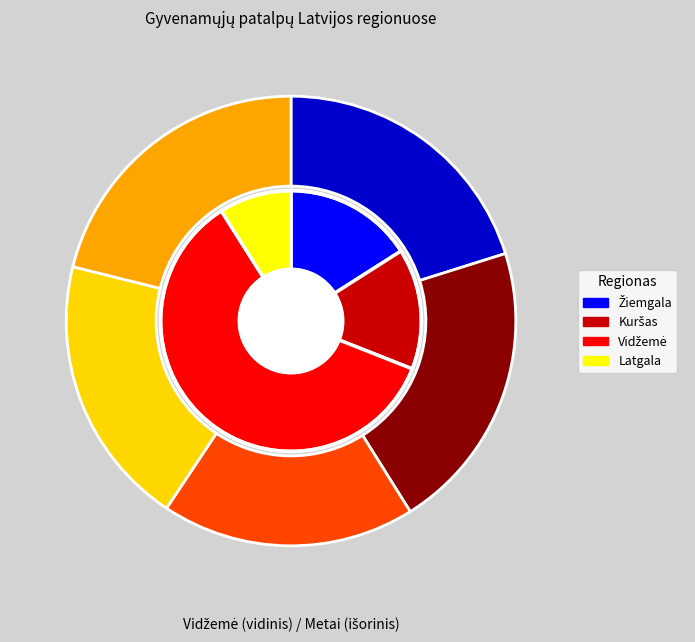

What percentage is NOT represented by 2015?

82.8%